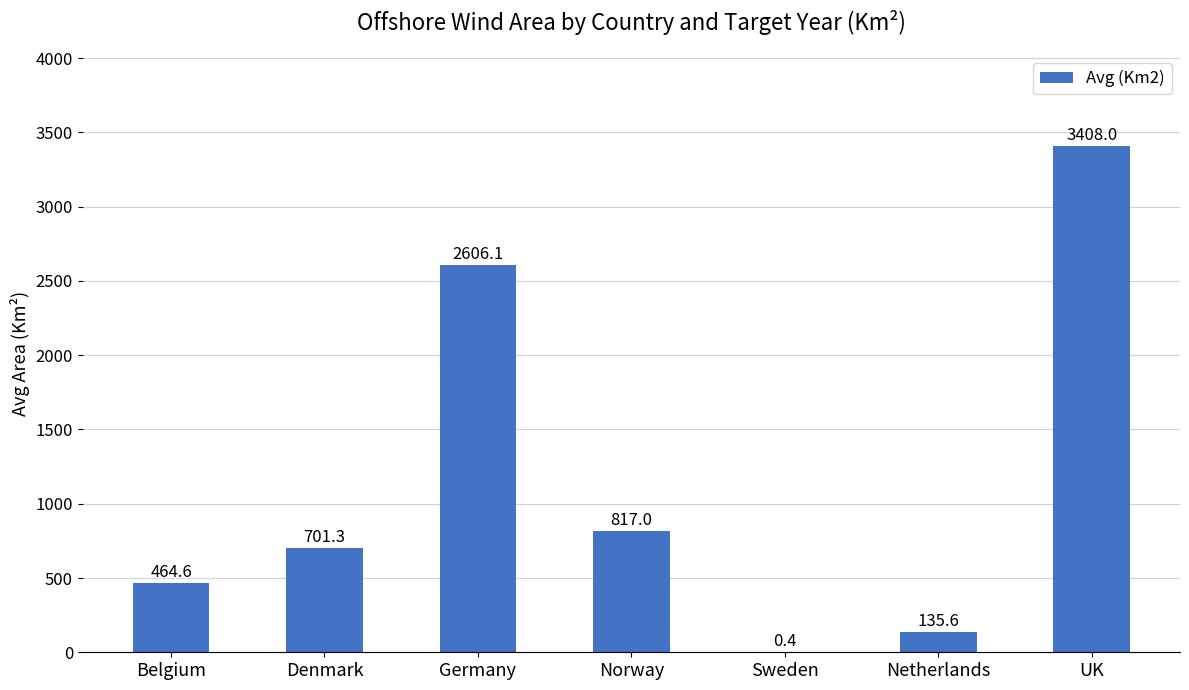

Where is the data nearest to the value 1704?

Norway